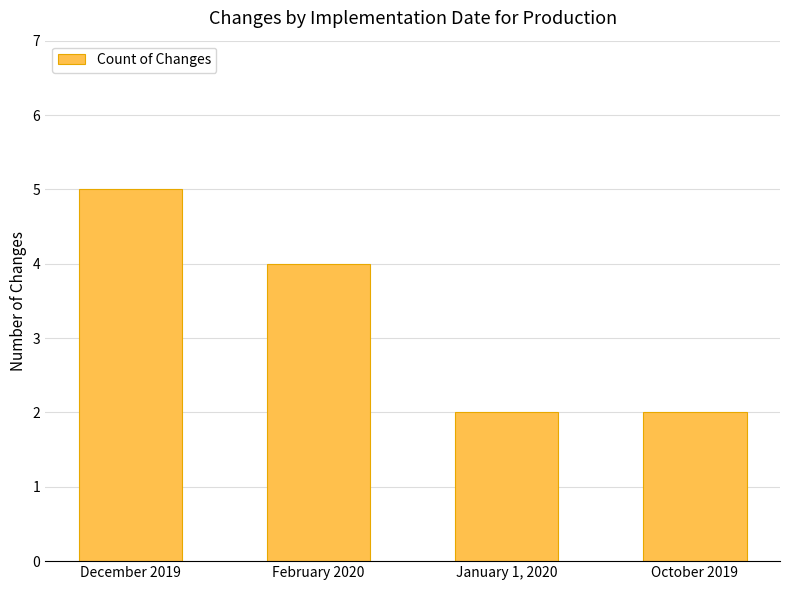

The chart shows a value of 4 at February 2020. True or false?

True